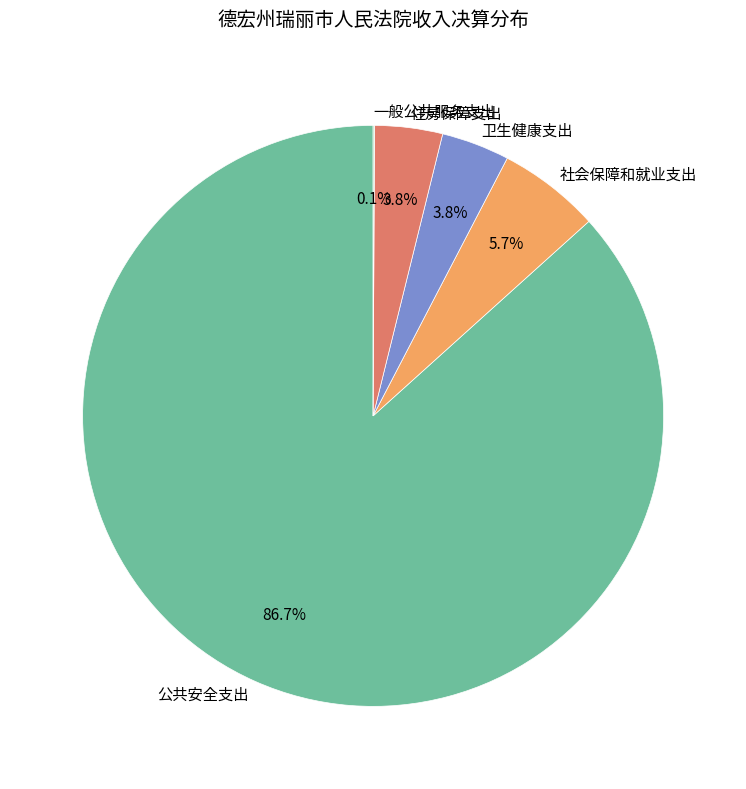

What is the largest slice in the pie chart?

公共安全支出